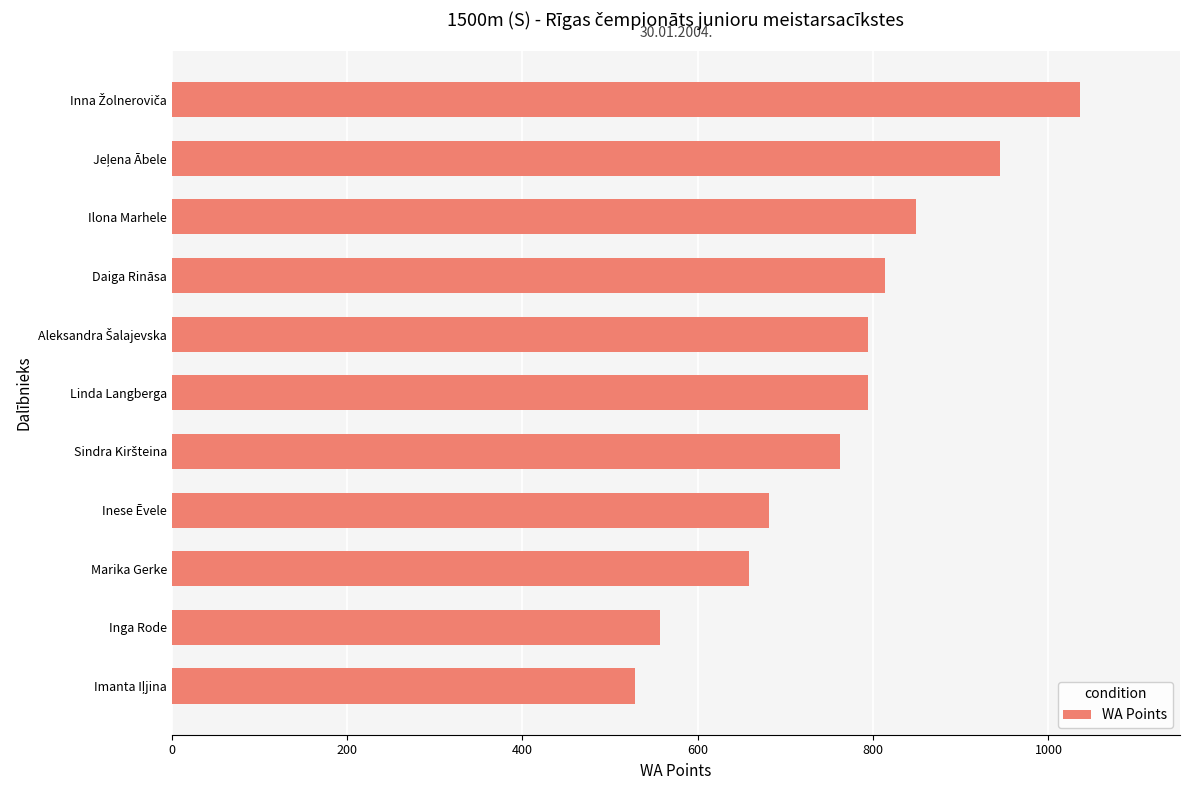

What is the minimum value shown in the chart?

528